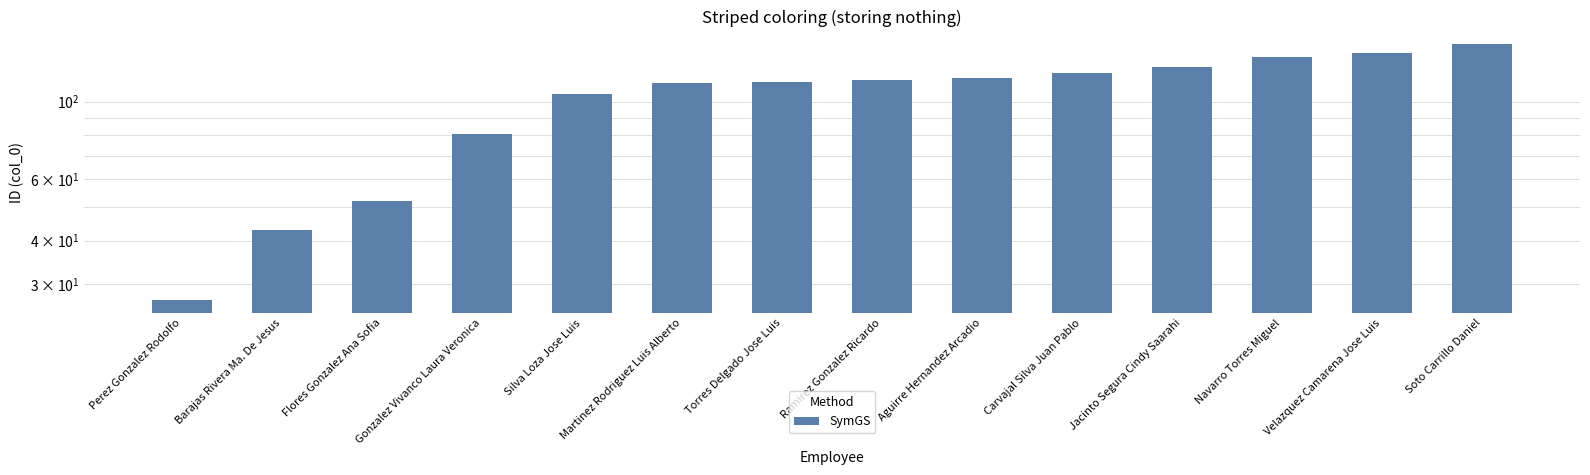

What is the difference between the values at Gonzalez Vivanco Laura Veronica and Torres Delgado Jose Luis?

33